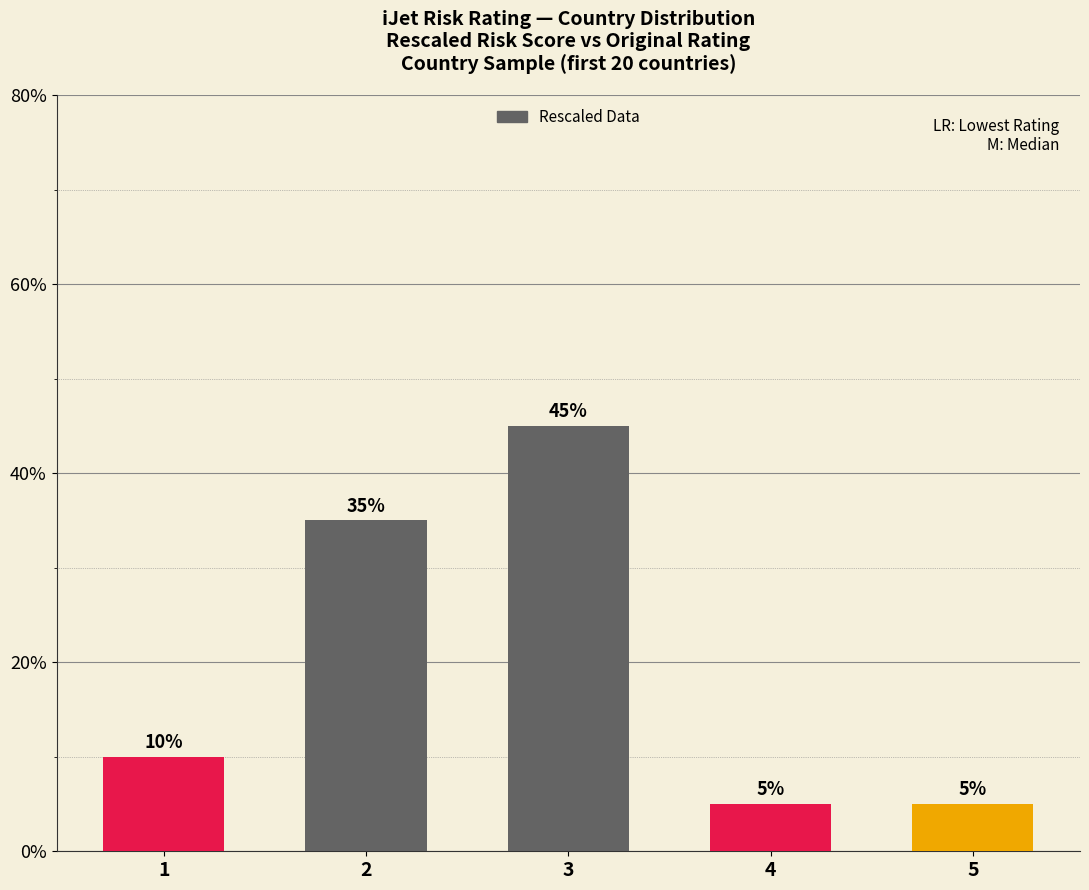

The chart shows a value of 0.1 at 5. True or false?

False